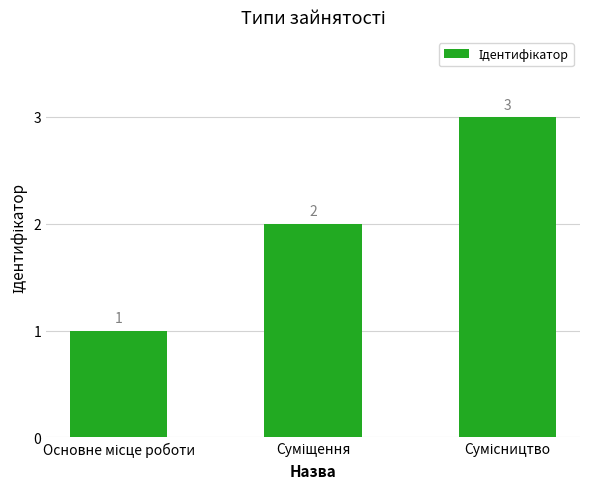

What is the sum of all values?

6